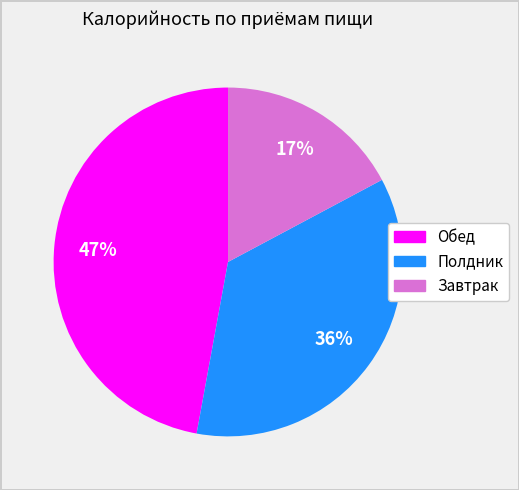

Which slice is the largest?

Обед